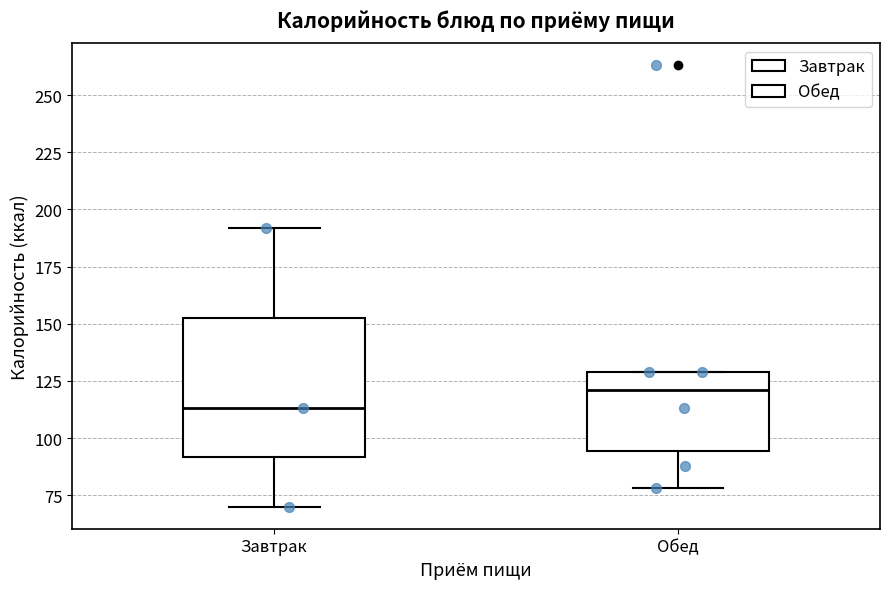

Which box has the lowest median line?

Завтрак